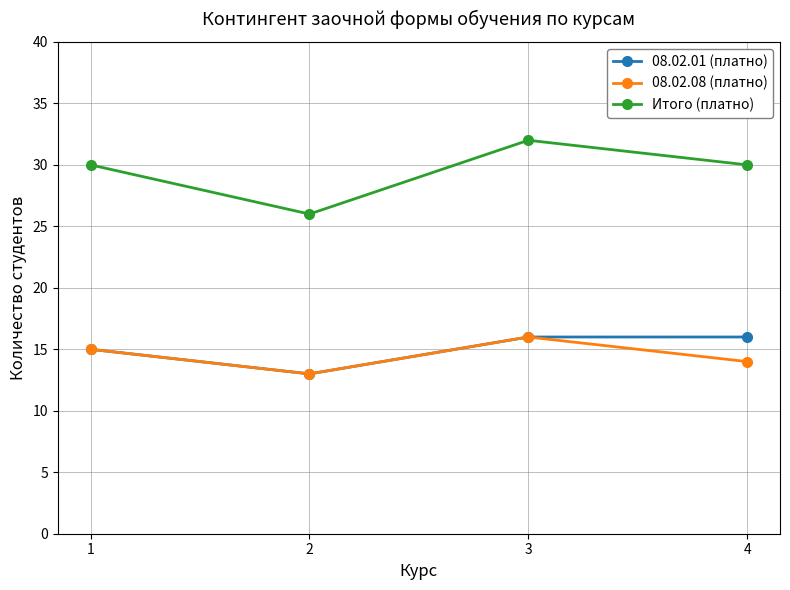

In Итого (платно), how many points are higher than both neighbors (excluding endpoints)?

1